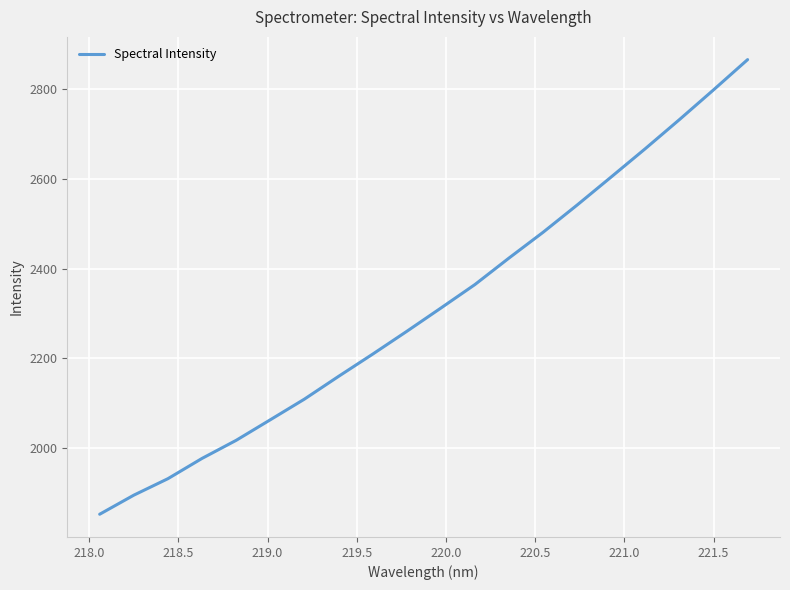

What is the maximum value shown in the chart?

2865.3